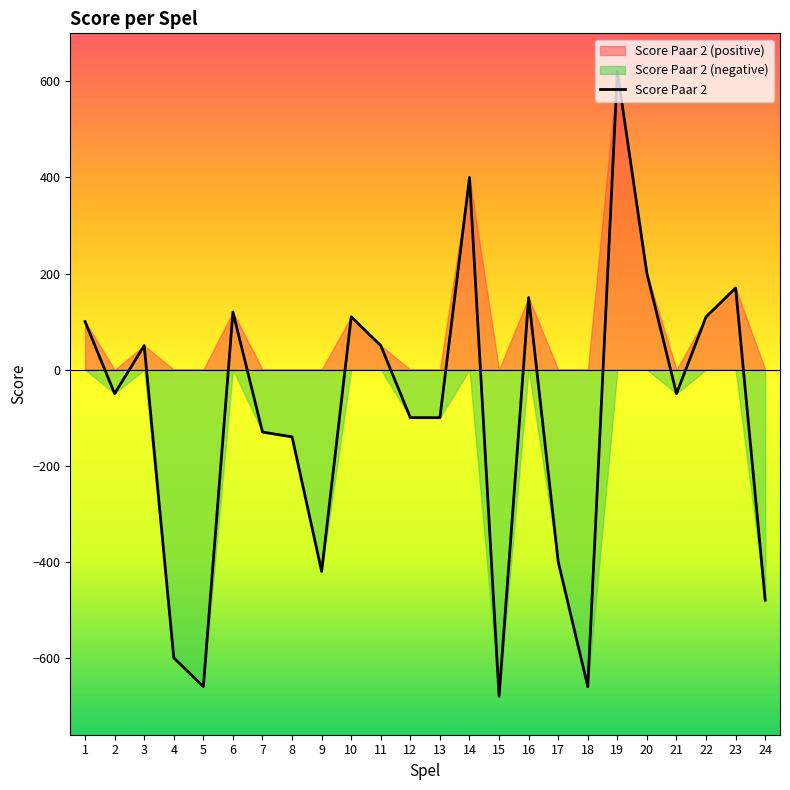

Is it true that the value at 5 is -660?

True